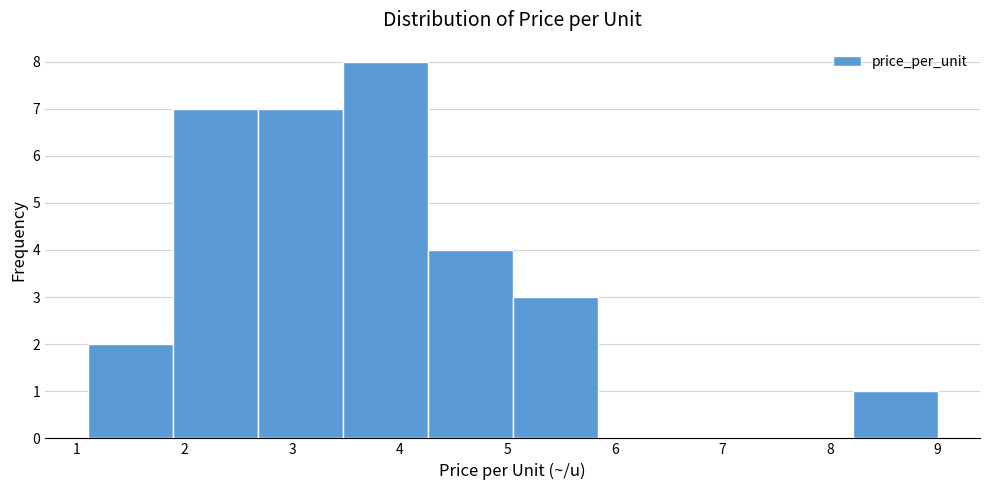

How tall is the bar that spans 8.21 to 9.00 on the x-axis? Neither the bar edges nor the heights are printed on the chart, so give them approximately, as read against the axes.

1